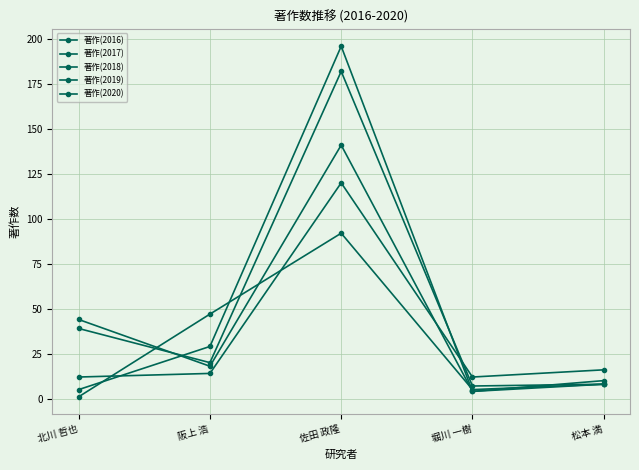

How many interior local peaks does the 著作(2018) series have?

1